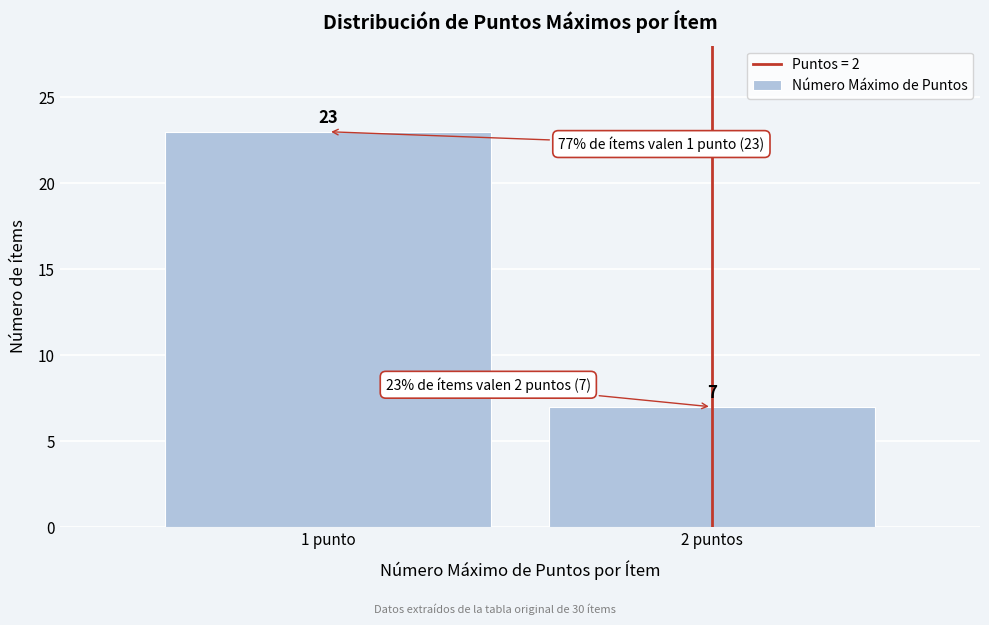

Reading left to right, what are all the values shown in this chart?

23	7